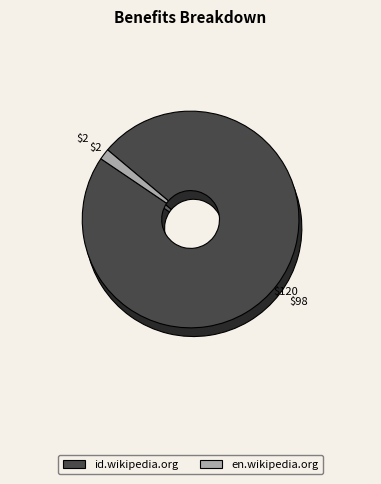

Which slice is the smallest?

en.wikipedia.org